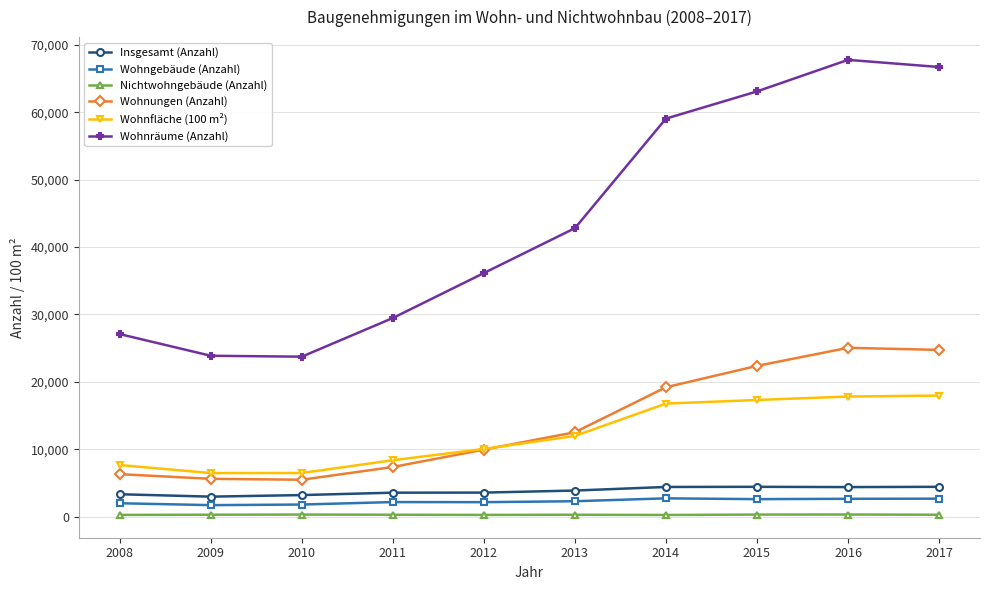

Rank the series by their maximum value, from lowest to highest.

Nichtwohngebäude (Anzahl), Wohngebäude (Anzahl), Insgesamt (Anzahl), Wohnfläche (100 m²), Wohnungen (Anzahl), Wohnräume (Anzahl)